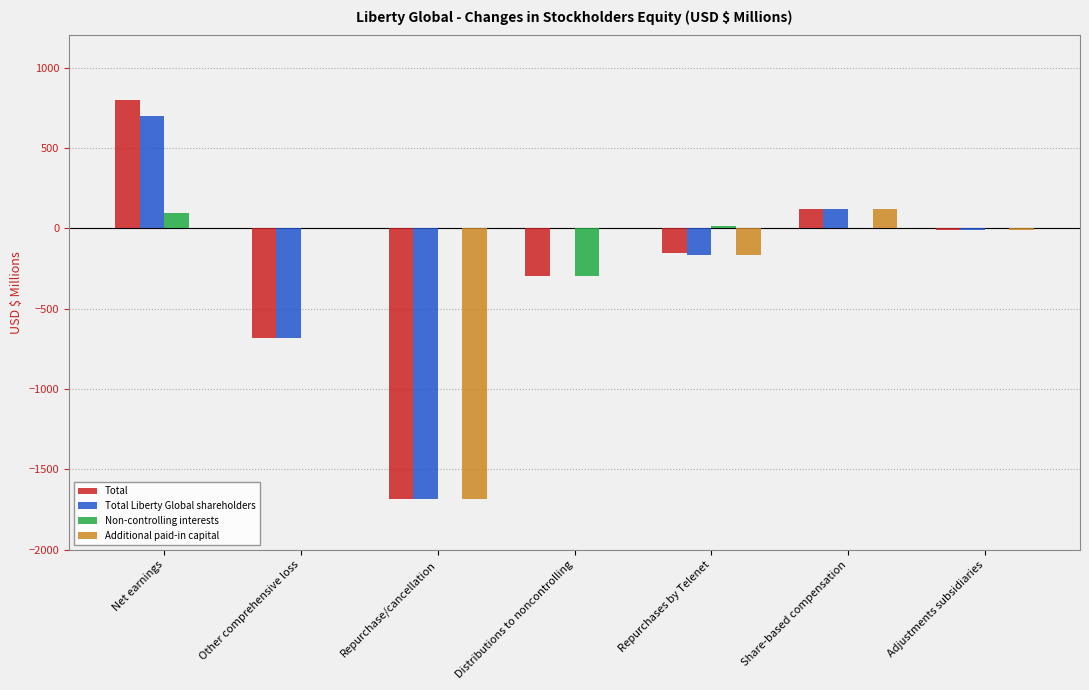

What value does the Additional paid-in capital series have at Share-based compensation?

123.2